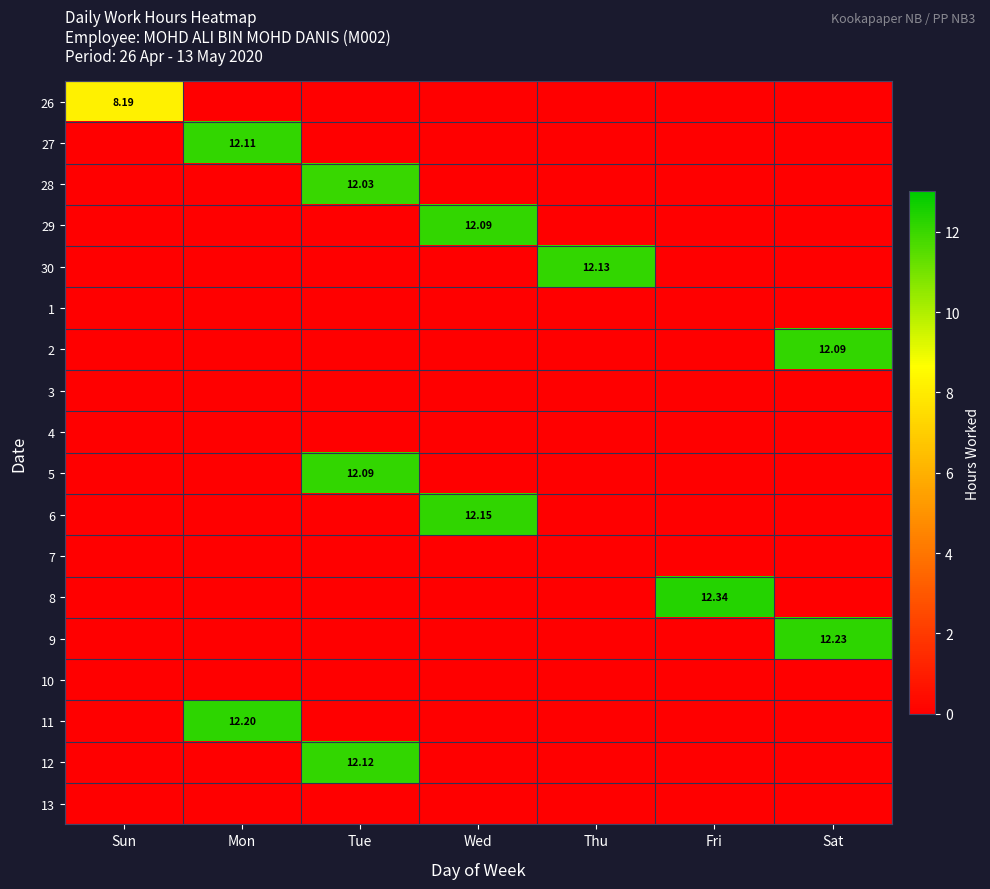

Rank the series by their maximum value, from highest to lowest.

8, 9, 11, 6, 30, 12, 27, 29, 2, 5, 28, 26, 1, 3, 4, 7, 10, 13